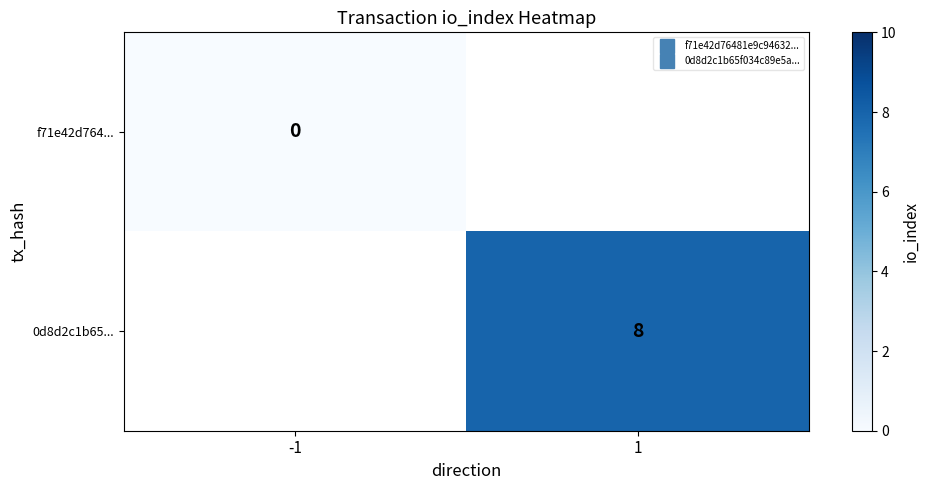

Rank the series by their average value, from lowest to highest.

f71e42d764..., 0d8d2c1b65...